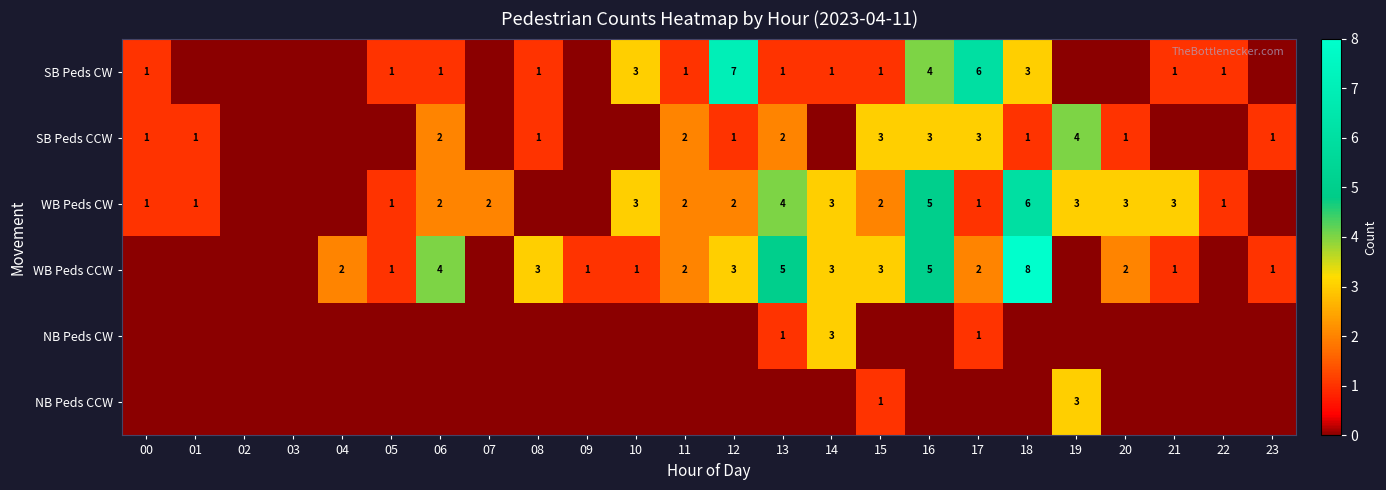

Is it true that SB Peds CCW equals 1 at 01?

True